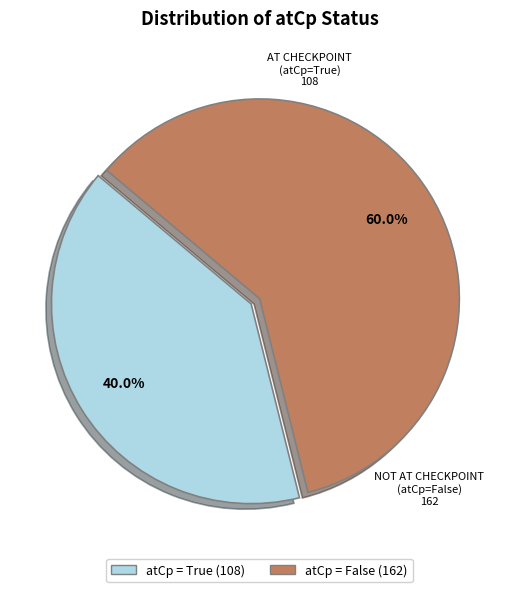

Does any single category account for the majority?

Yes